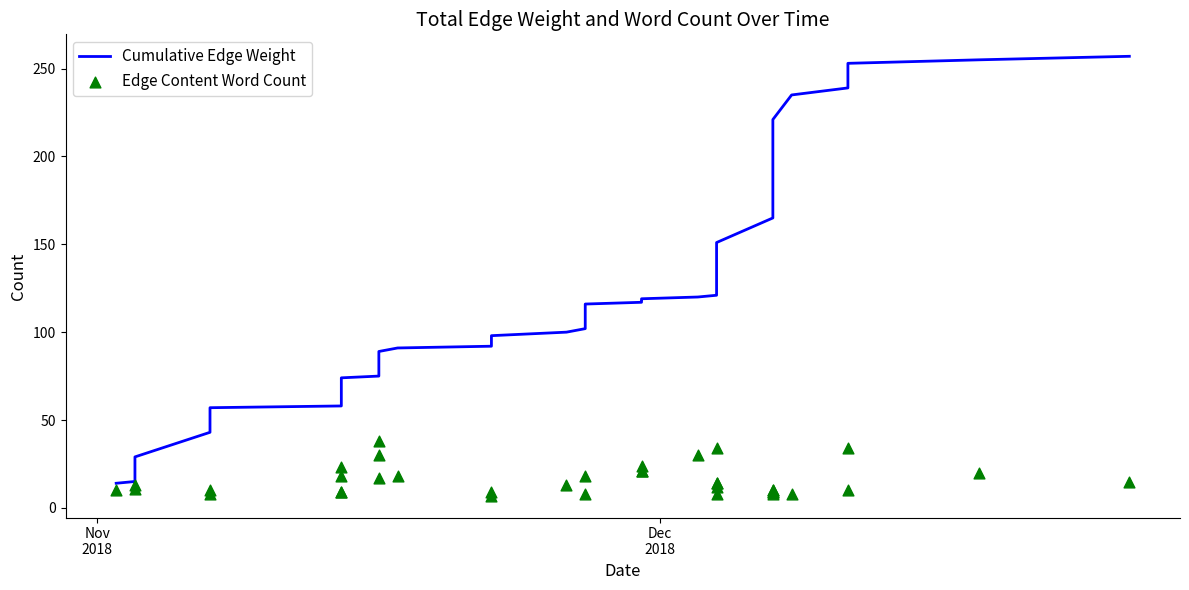

Is the value of Edge Content Word Count at 32 greater than the value of Cumulative Edge Weight at 25?

No